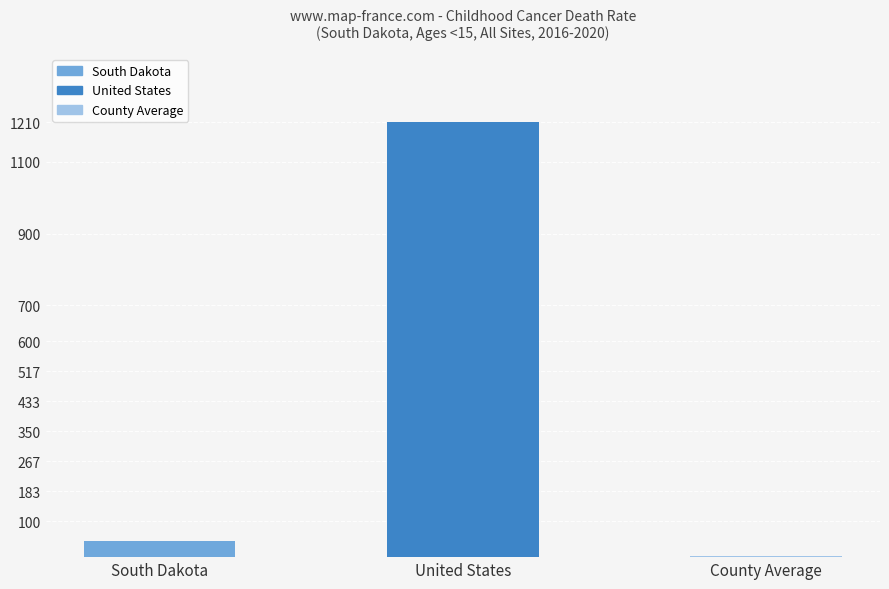

The chart shows a value of 1928 at United States. True or false?

False